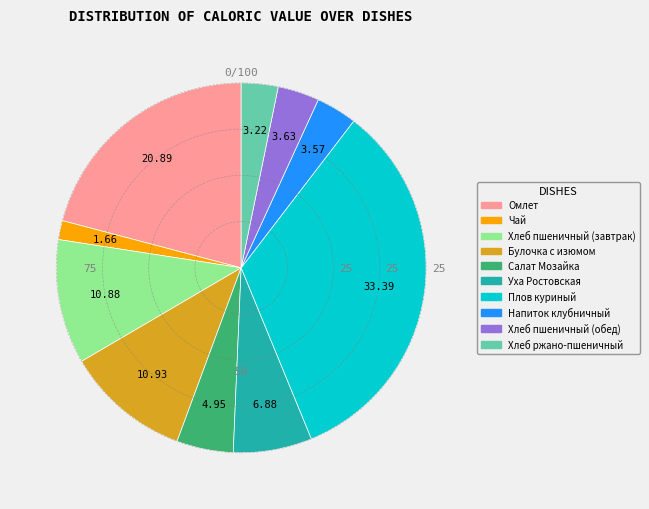

What is the ratio of the value at Хлеб ржано-пшеничный to the value at Напиток клубничный?

0.9